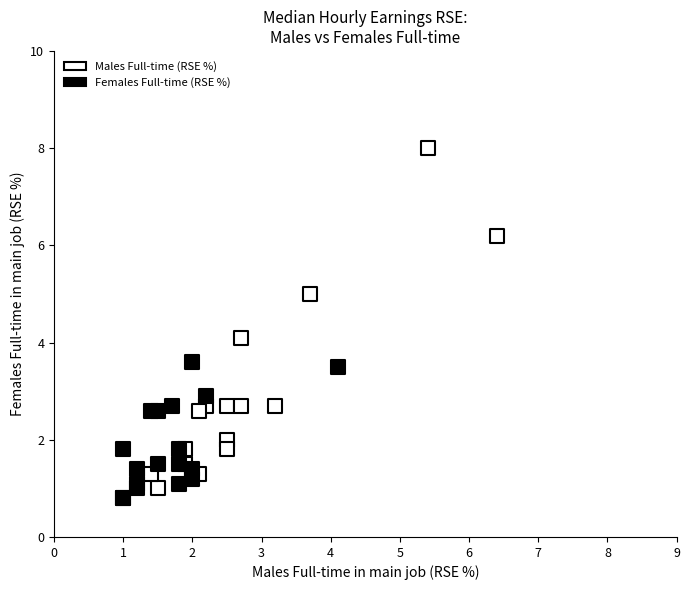

What are all the series names shown in the legend?

Males Full-time (RSE %), Females Full-time (RSE %)